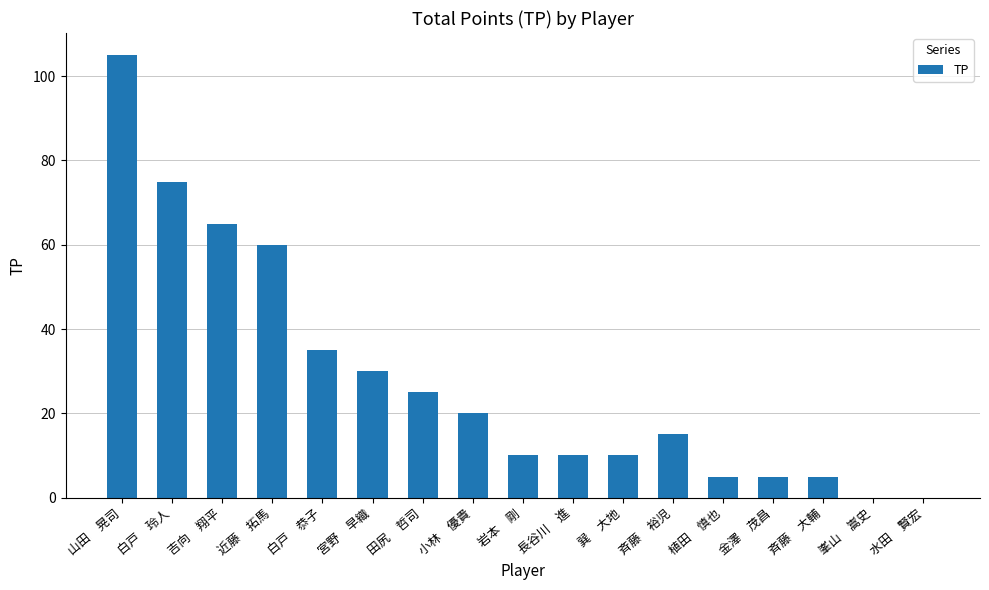

The chart shows a value of 35 at 白戸　恭子. True or false?

True